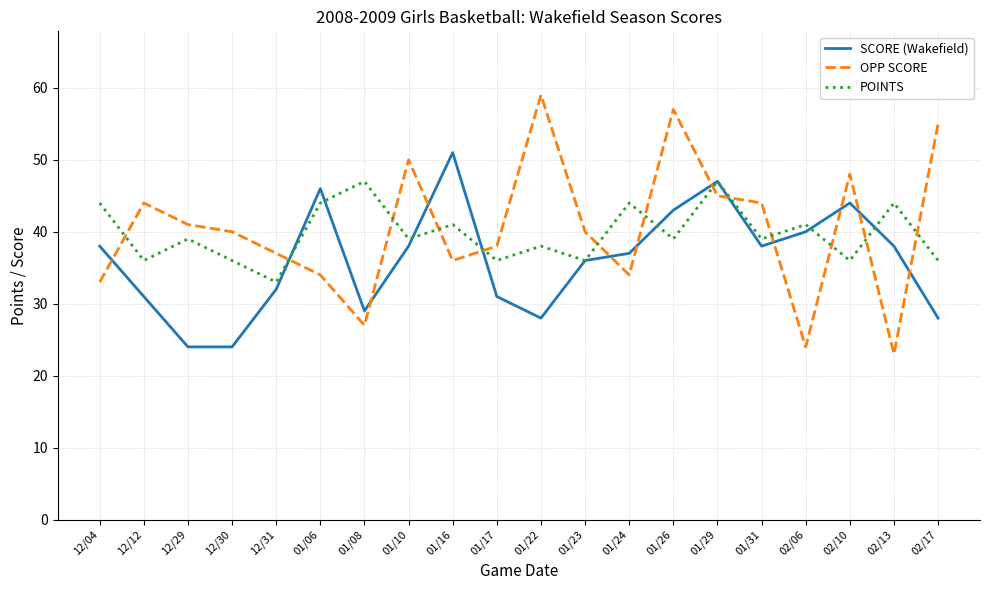

True or false: OPP SCORE has more than 1 points higher than both neighbors.

True